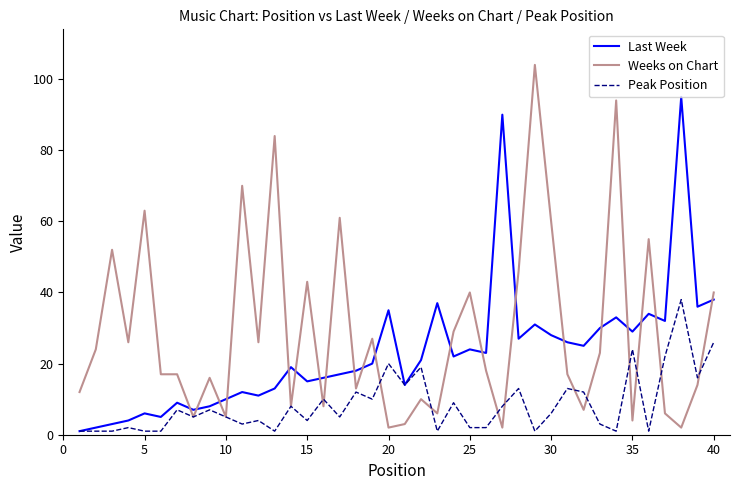

List the series in order of their overall mean, highest first.

Weeks on Chart, Last Week, Peak Position